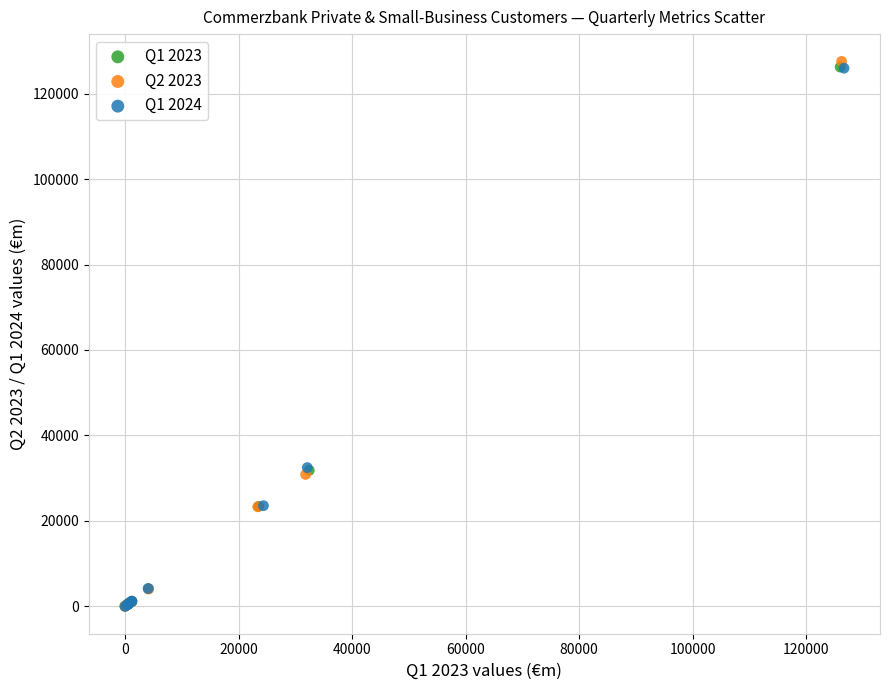

What are all the series names shown in the legend?

Q1 2023, Q2 2023, Q1 2024